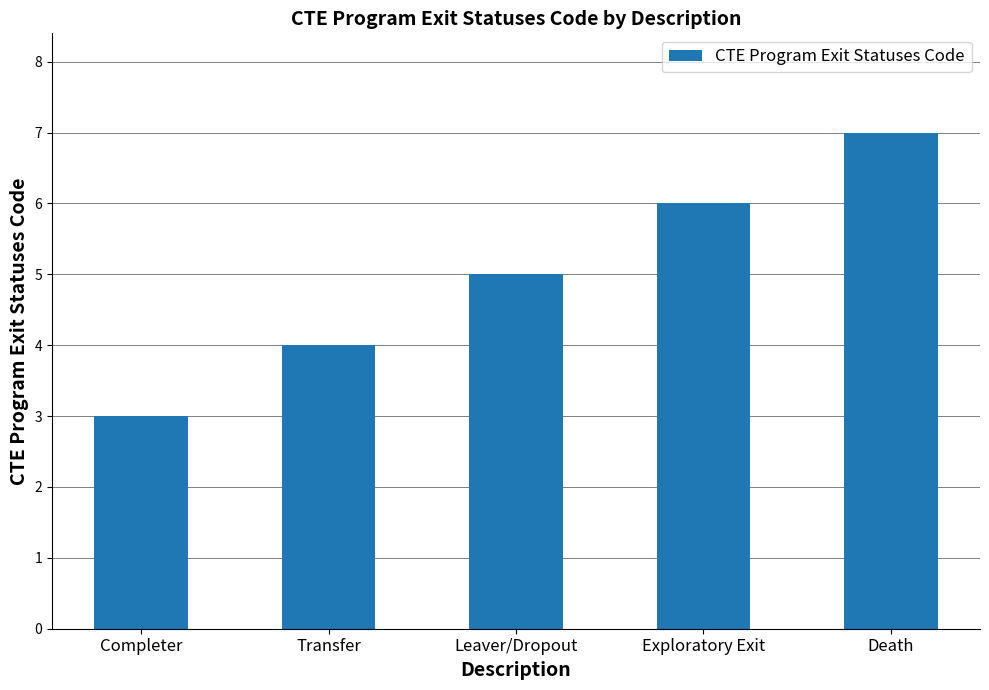

How many values are between 4 and 6?

3